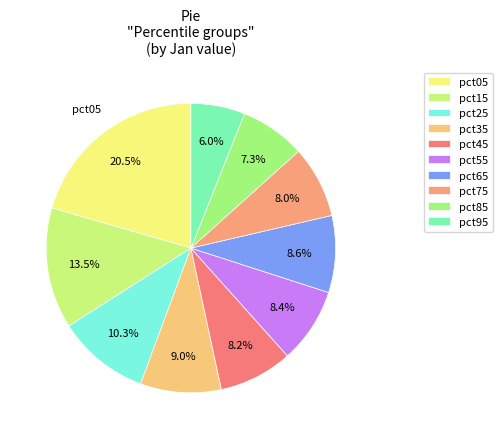

How many slices are in this pie chart?

10